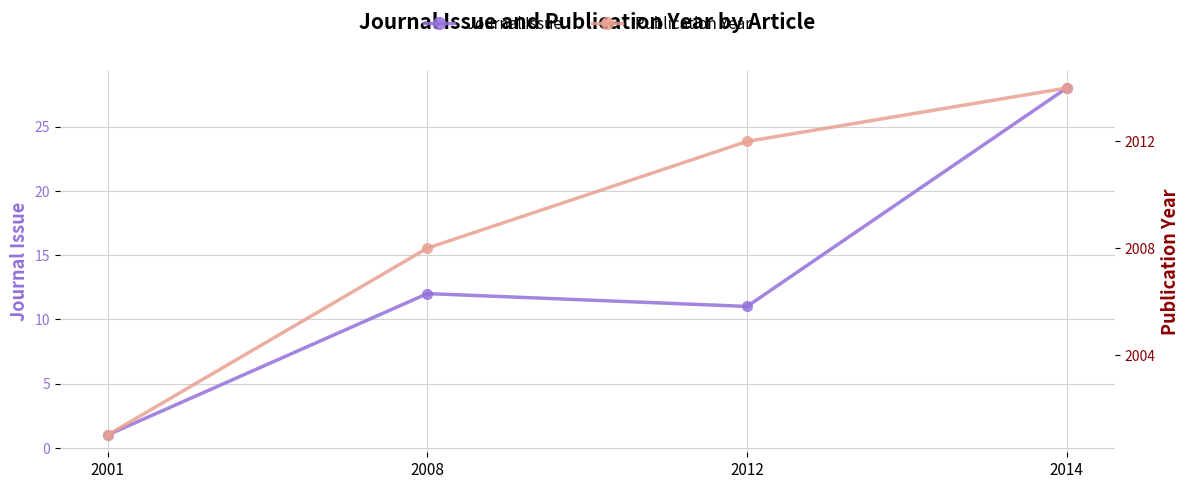

What is the value of the Publication Year point at the 1st from the left?

2001